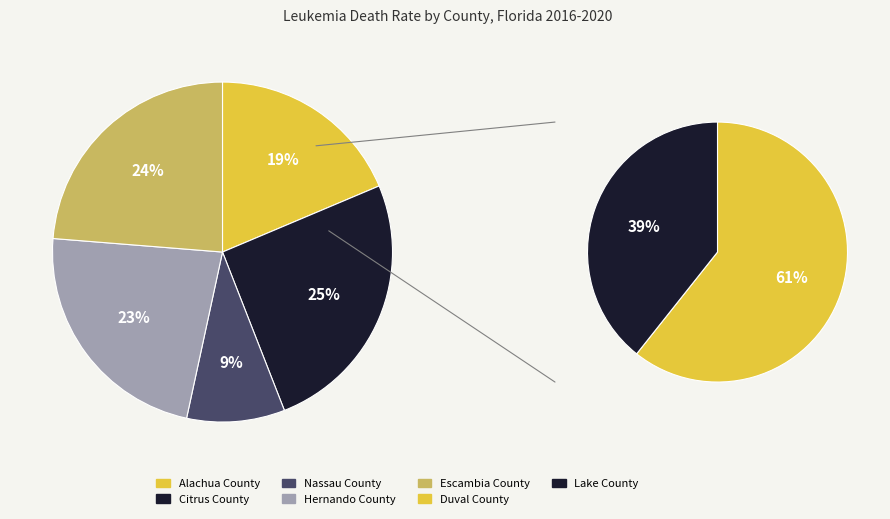

What is the change in value from Alachua County to Lake County?

+24